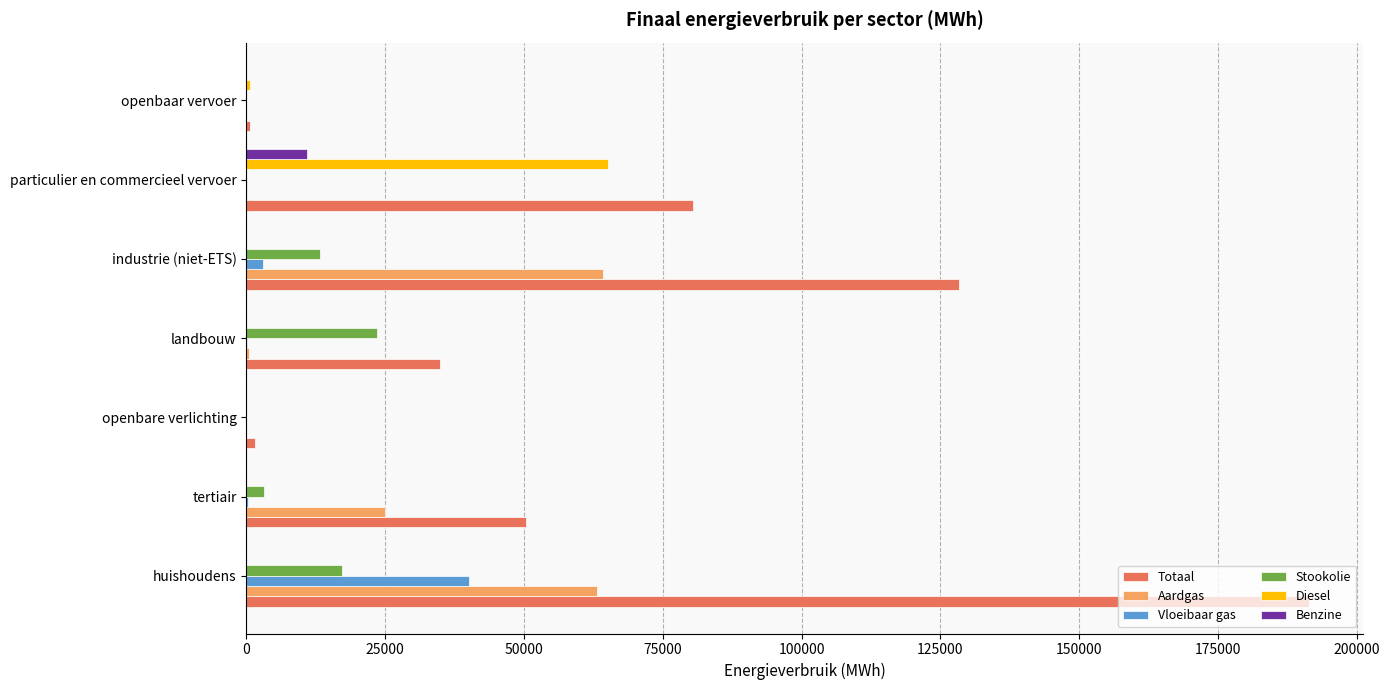

Which label corresponds to the largest value in the chart?

huishoudens